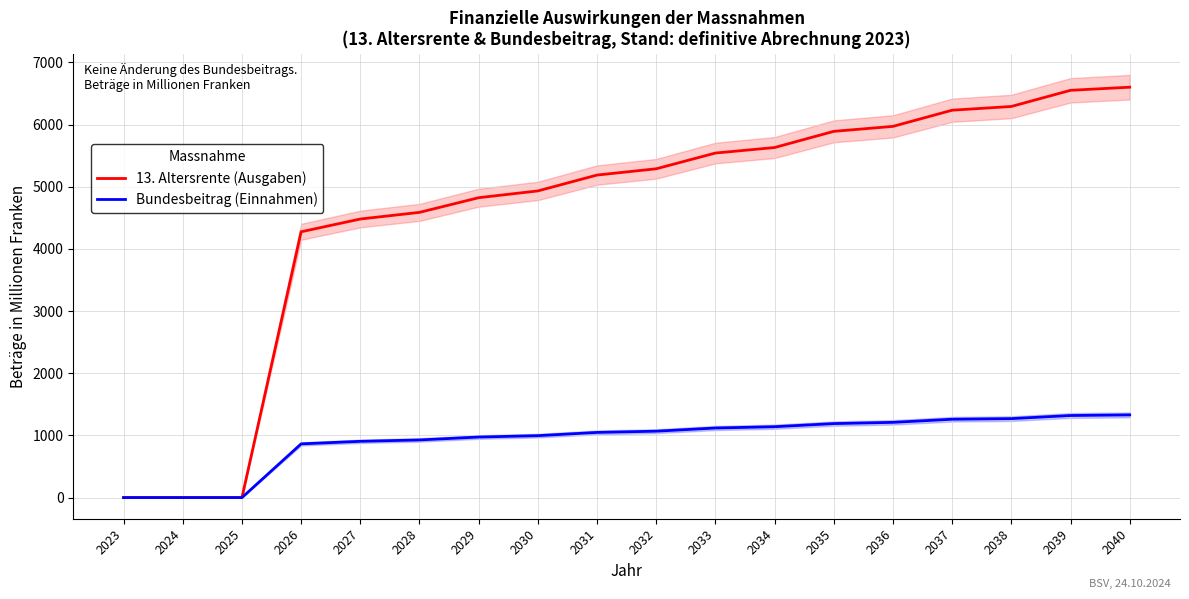

Is it true that 13. Altersrente (Ausgaben) equals 5187 at 2031?

True